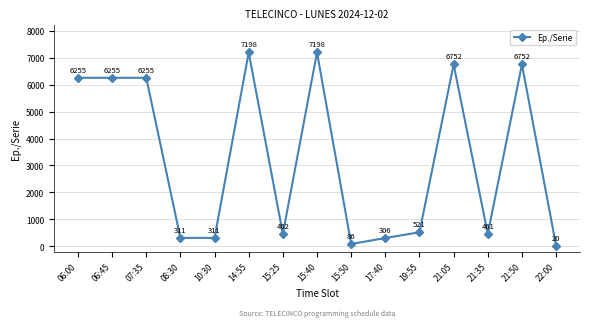

What is the ratio of the value at 06:45 to the value at 21:05?

0.9